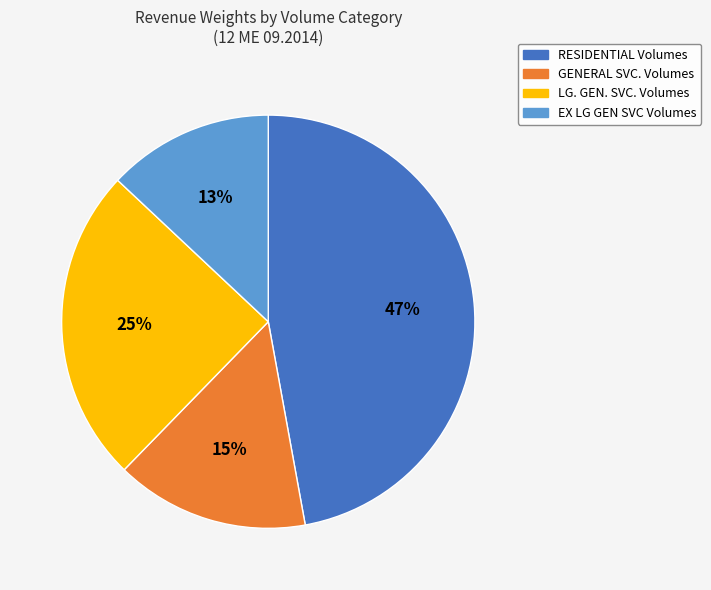

The EX LG GEN SVC Volumes slice represents 28% of the pie. True or false?

False